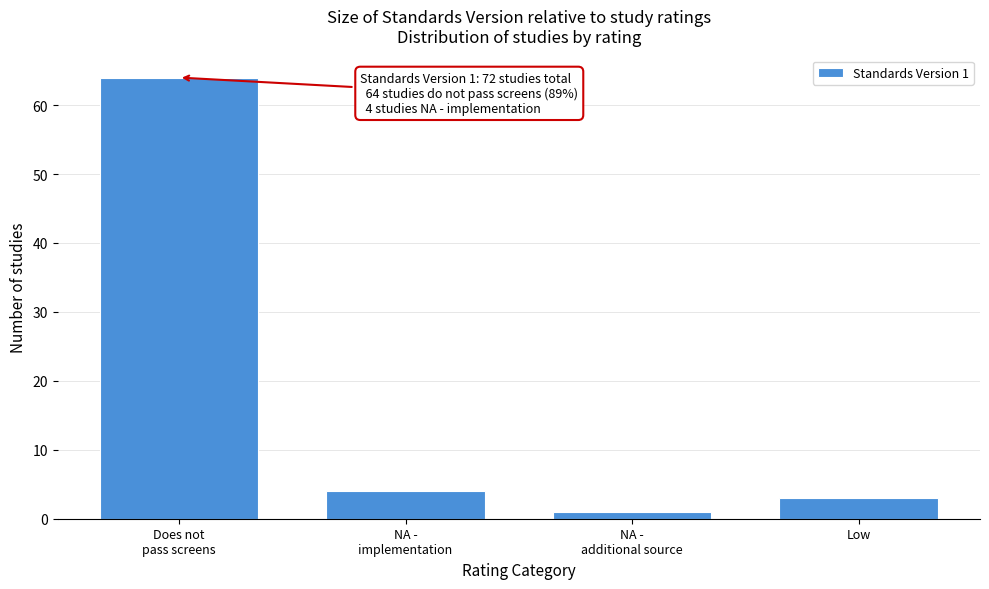

Reading left to right, transcribe all the data shown in this chart.

64	4	1	3